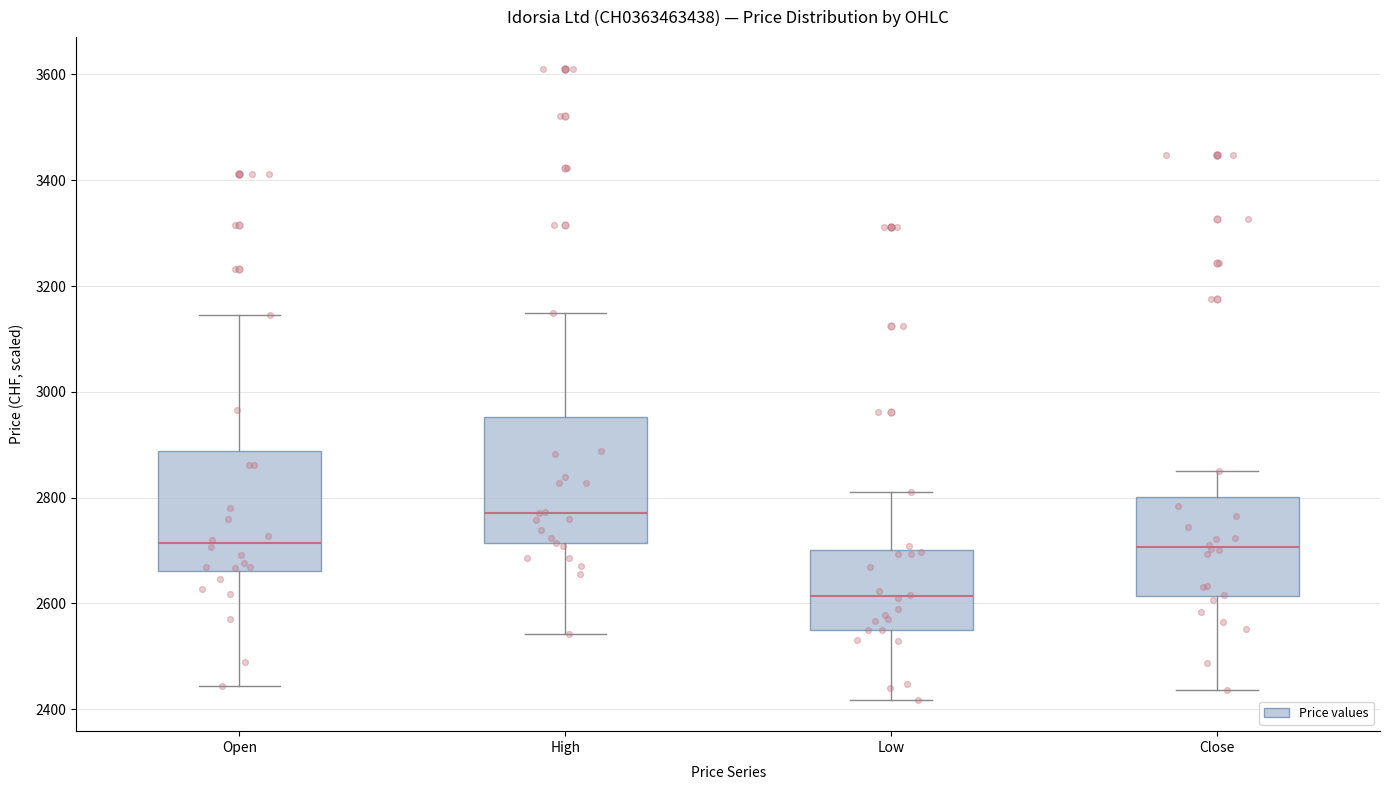

Where does the median line of the box for High sit on the y-axis? The values are not printed on the chart, so give them approximately, as read against the axis.

2780